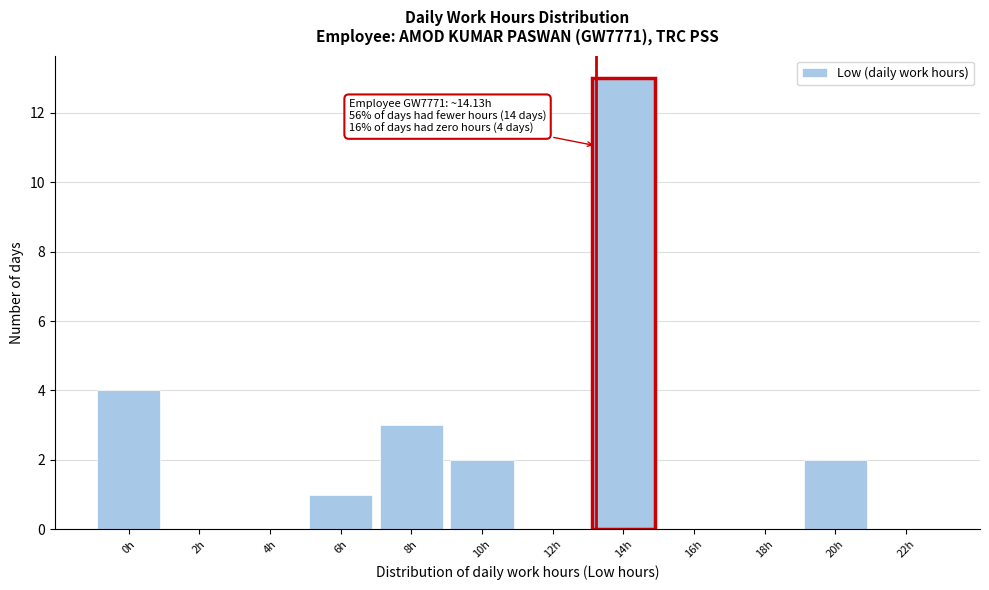

Reading left to right, transcribe all the data shown in this chart.

0h=4	2h=0	4h=0	6h=1	8h=3	10h=2	12h=0	14h=13	16h=0	18h=0	20h=2	22h=0